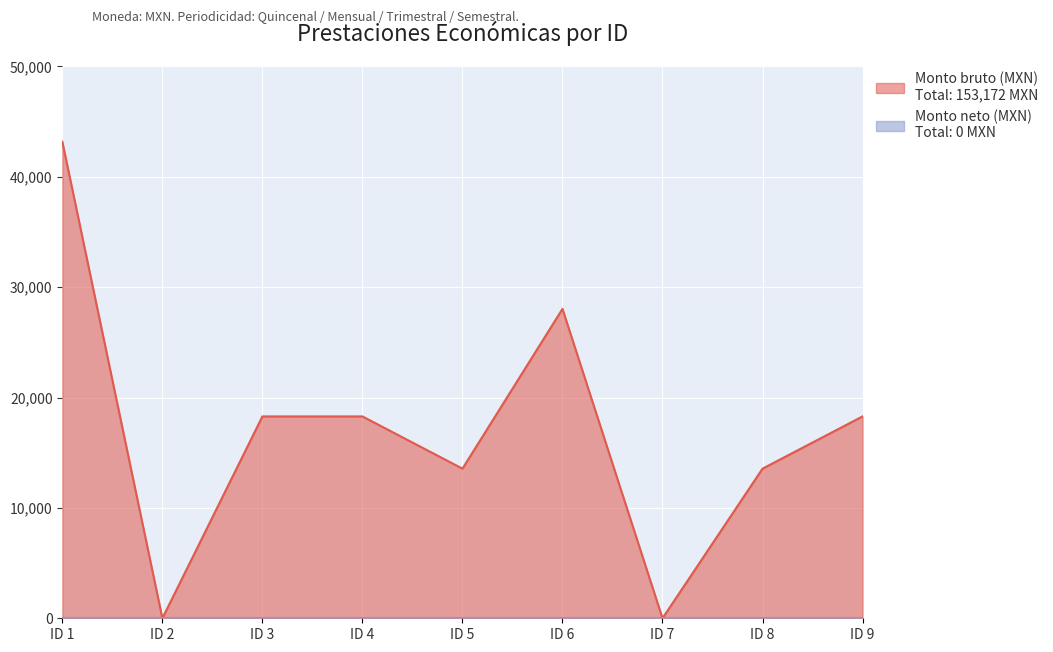

How many values are below 18287?

4